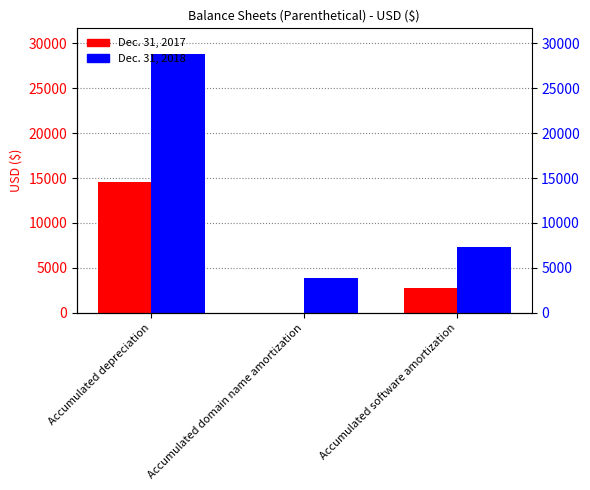

Rank the series by their maximum value, from highest to lowest.

Dec. 31, 2018, Dec. 31, 2017